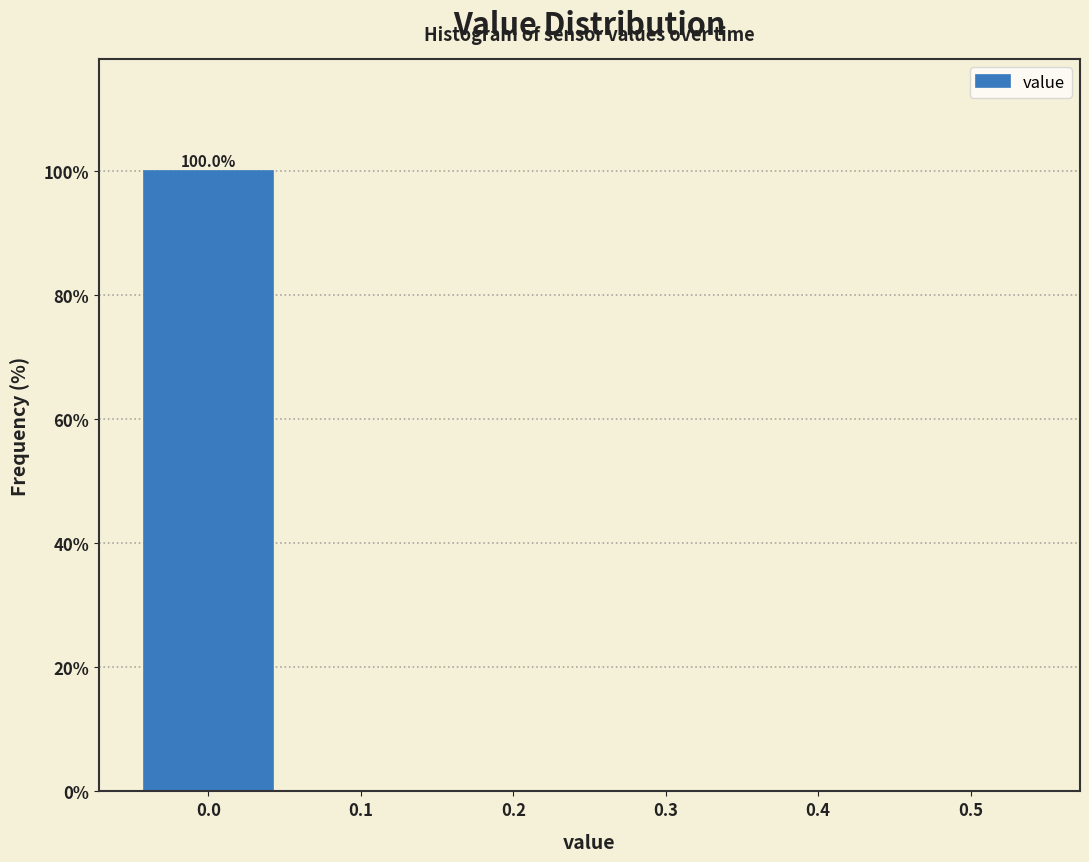

Which range on the x-axis has the tallest bar?

-0.05 to 0.05